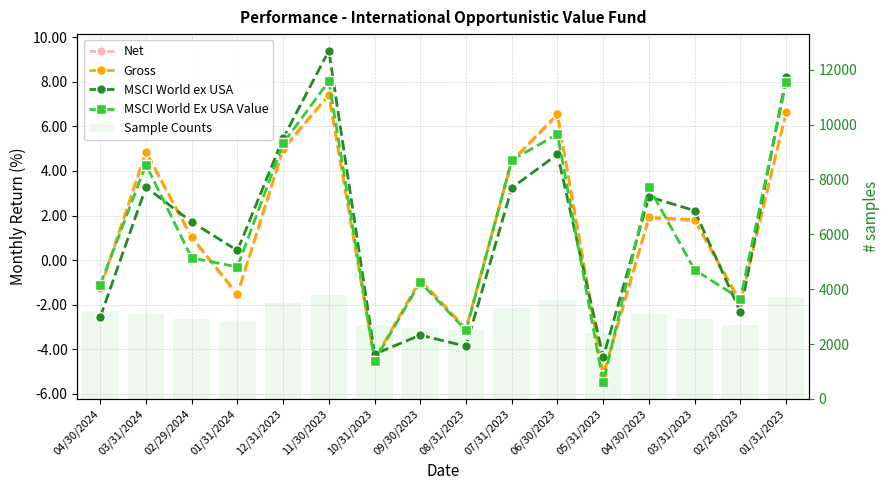

How many values in Net are below zero?

7